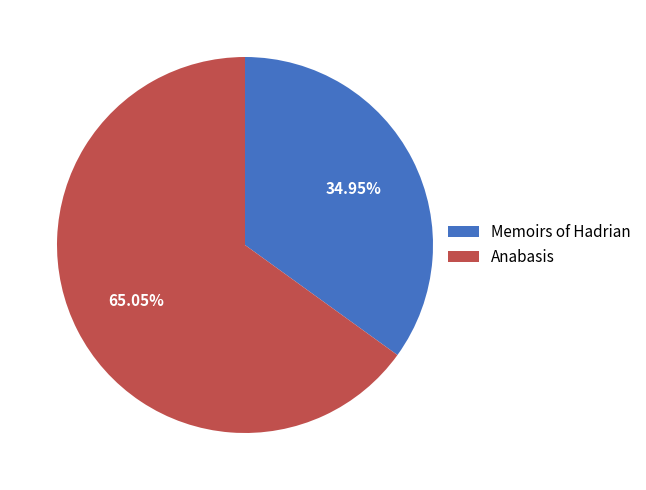

Between Memoirs of Hadrian and Anabasis, which is larger?

Anabasis